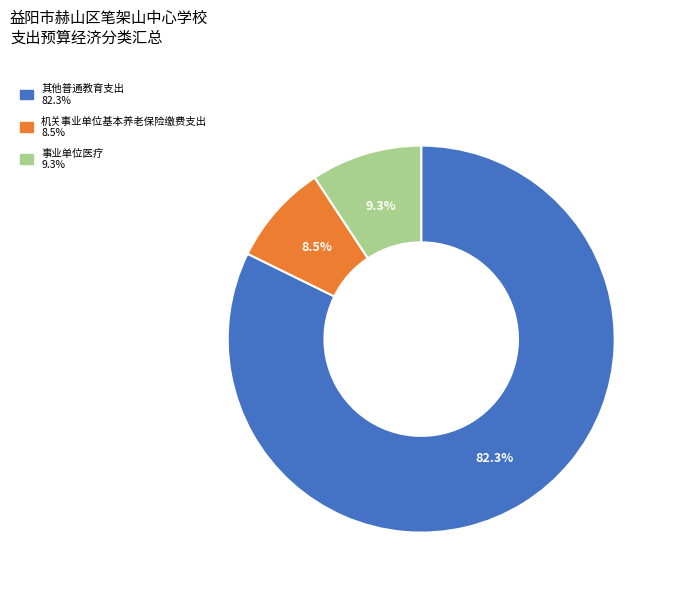

Between 机关事业单位基本养老保险缴费支出 and 其他普通教育支出, which is larger?

其他普通教育支出